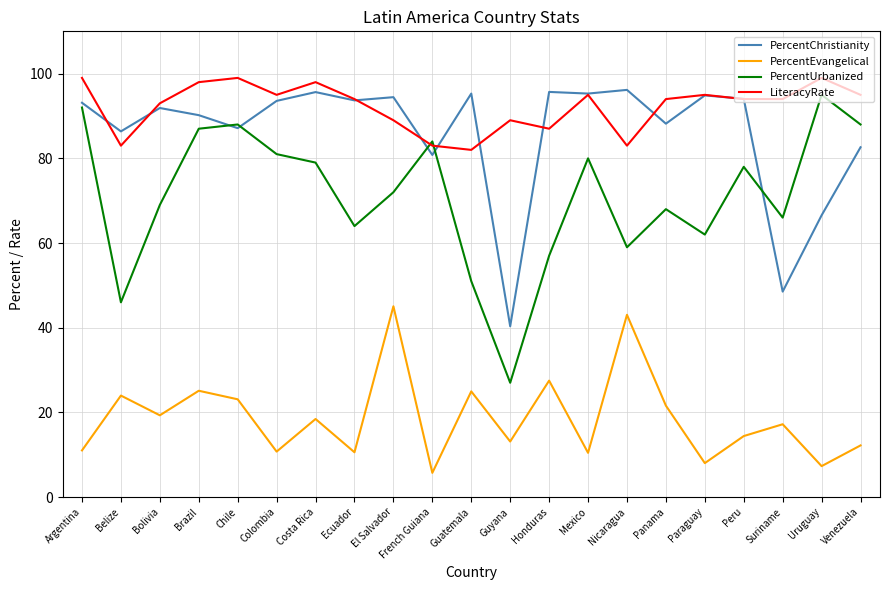

What position from the right is Guyana?

10